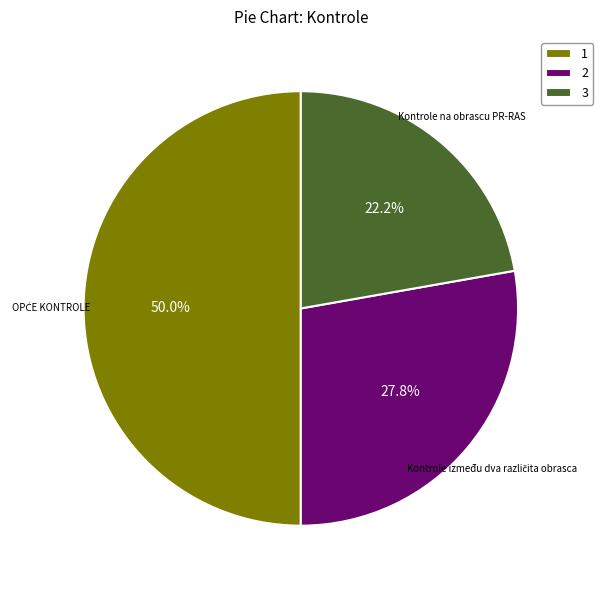

What percentage is NOT represented by Kontrole na obrascu PR-RAS?

77.8%